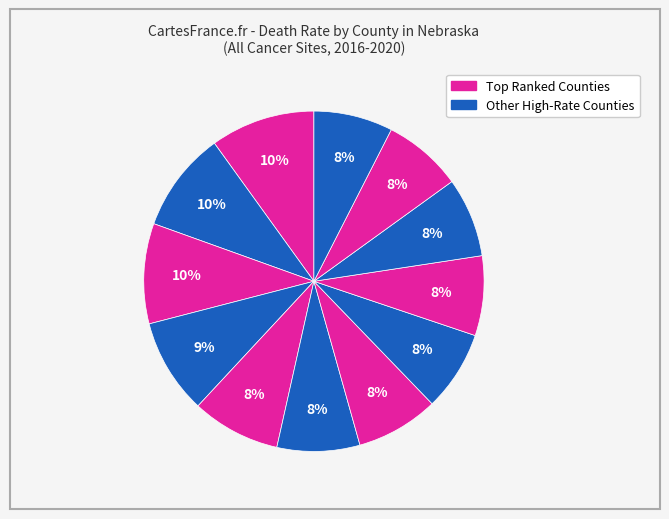

How many slices are in this pie chart?

12